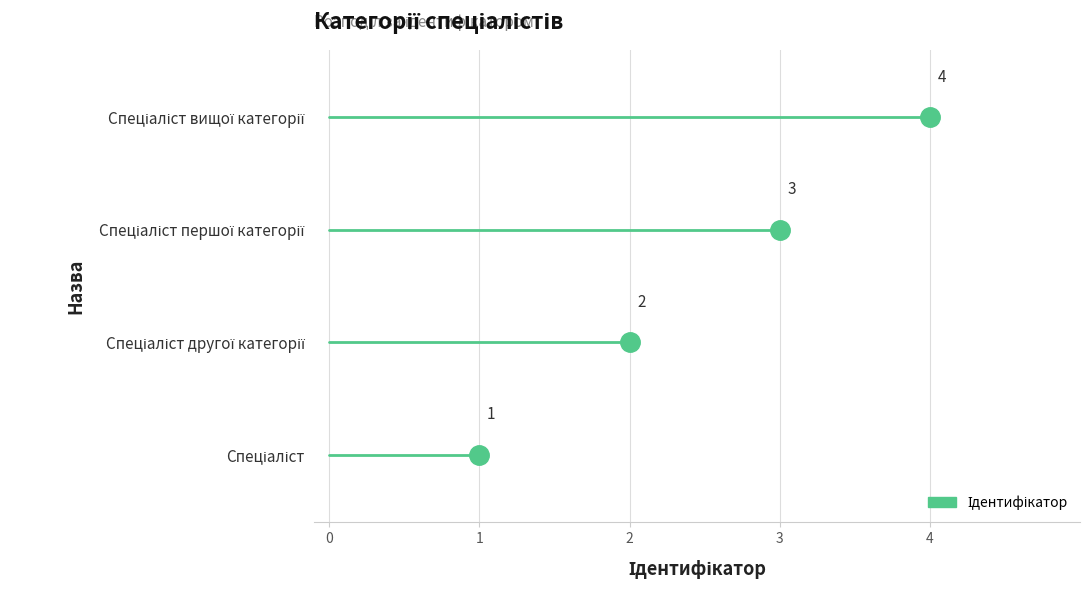

Count the values in the range 2 to 4.

3